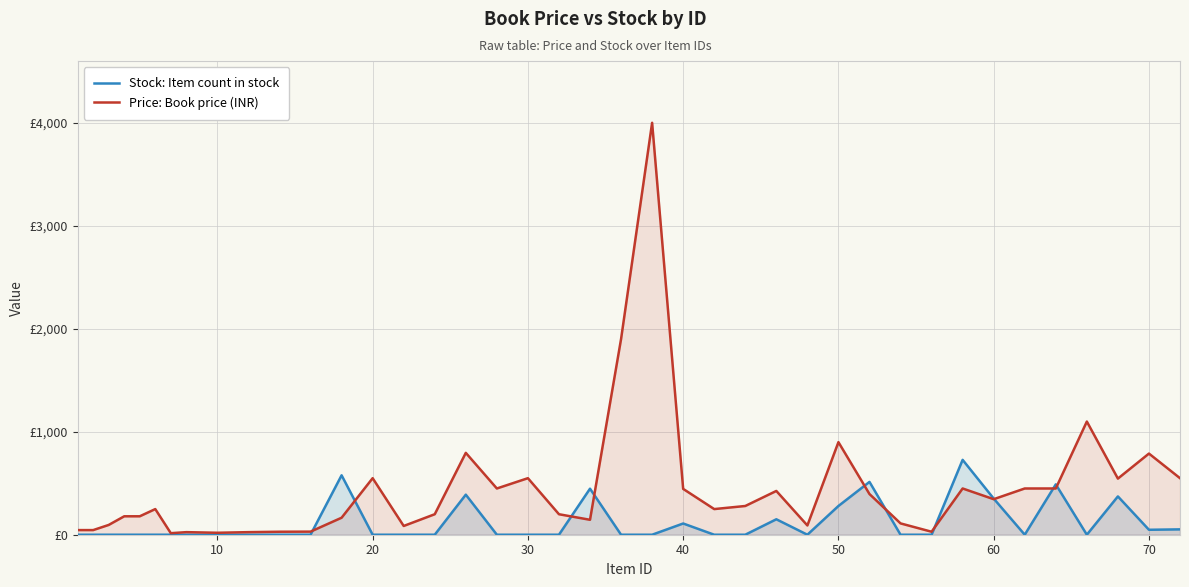

How many interior local peaks does the Stock: Item count in stock series have?

9